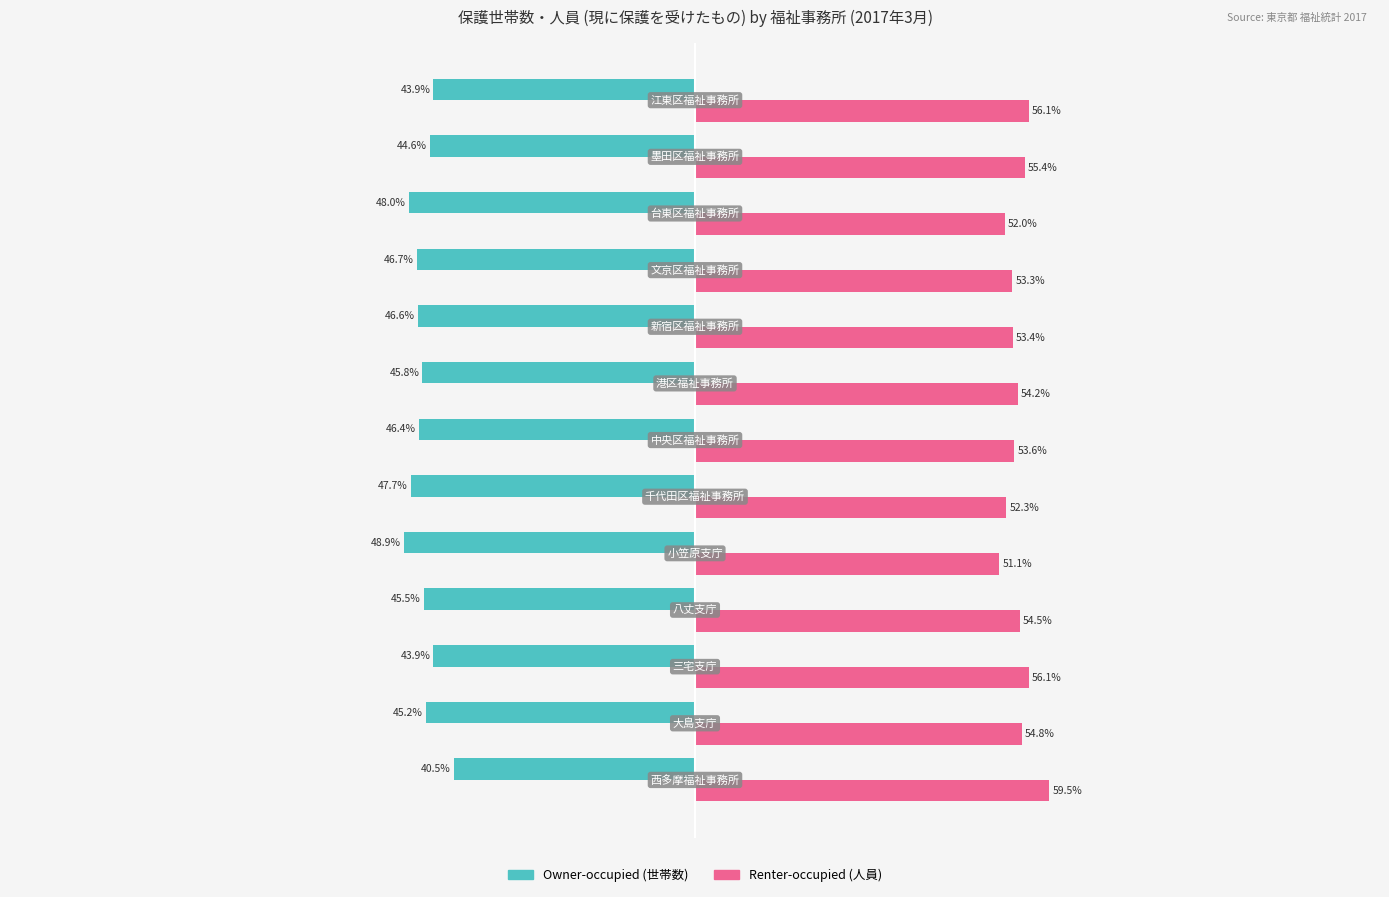

Rank the series by their average value, from highest to lowest.

Renter-occupied (人員), Owner-occupied (世帯数)